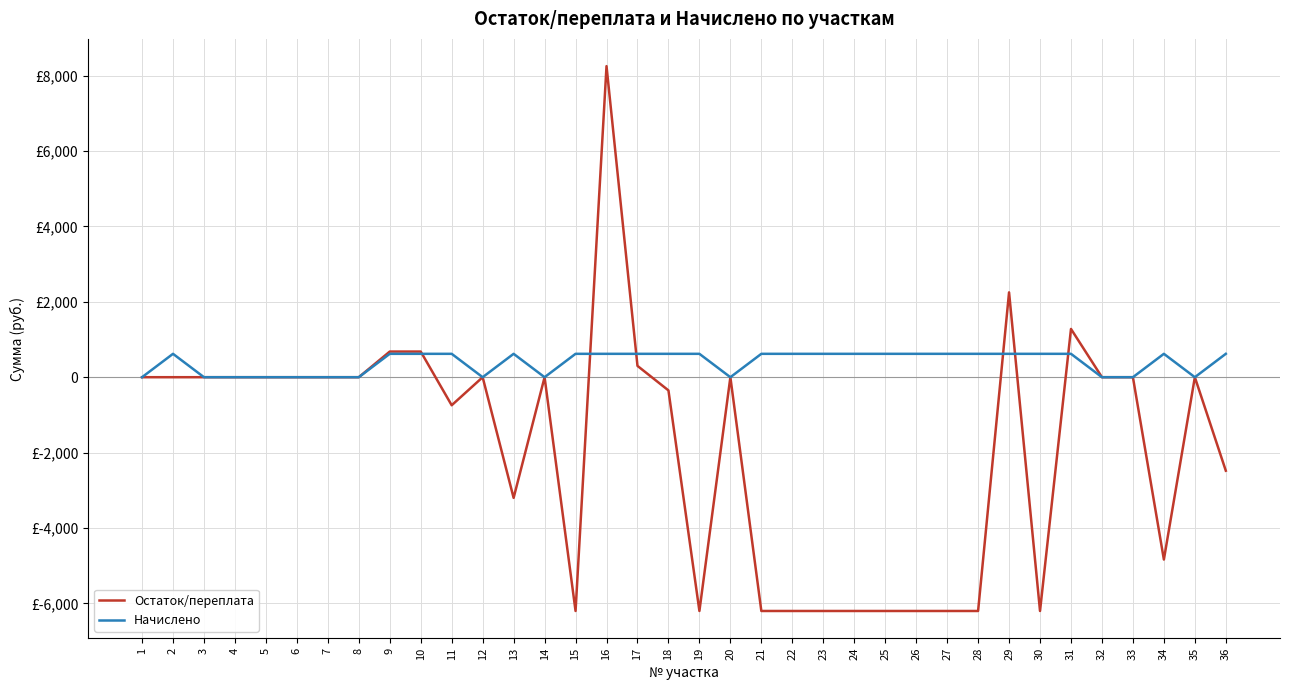

Does the chart display data point markers on the line(s)?

No